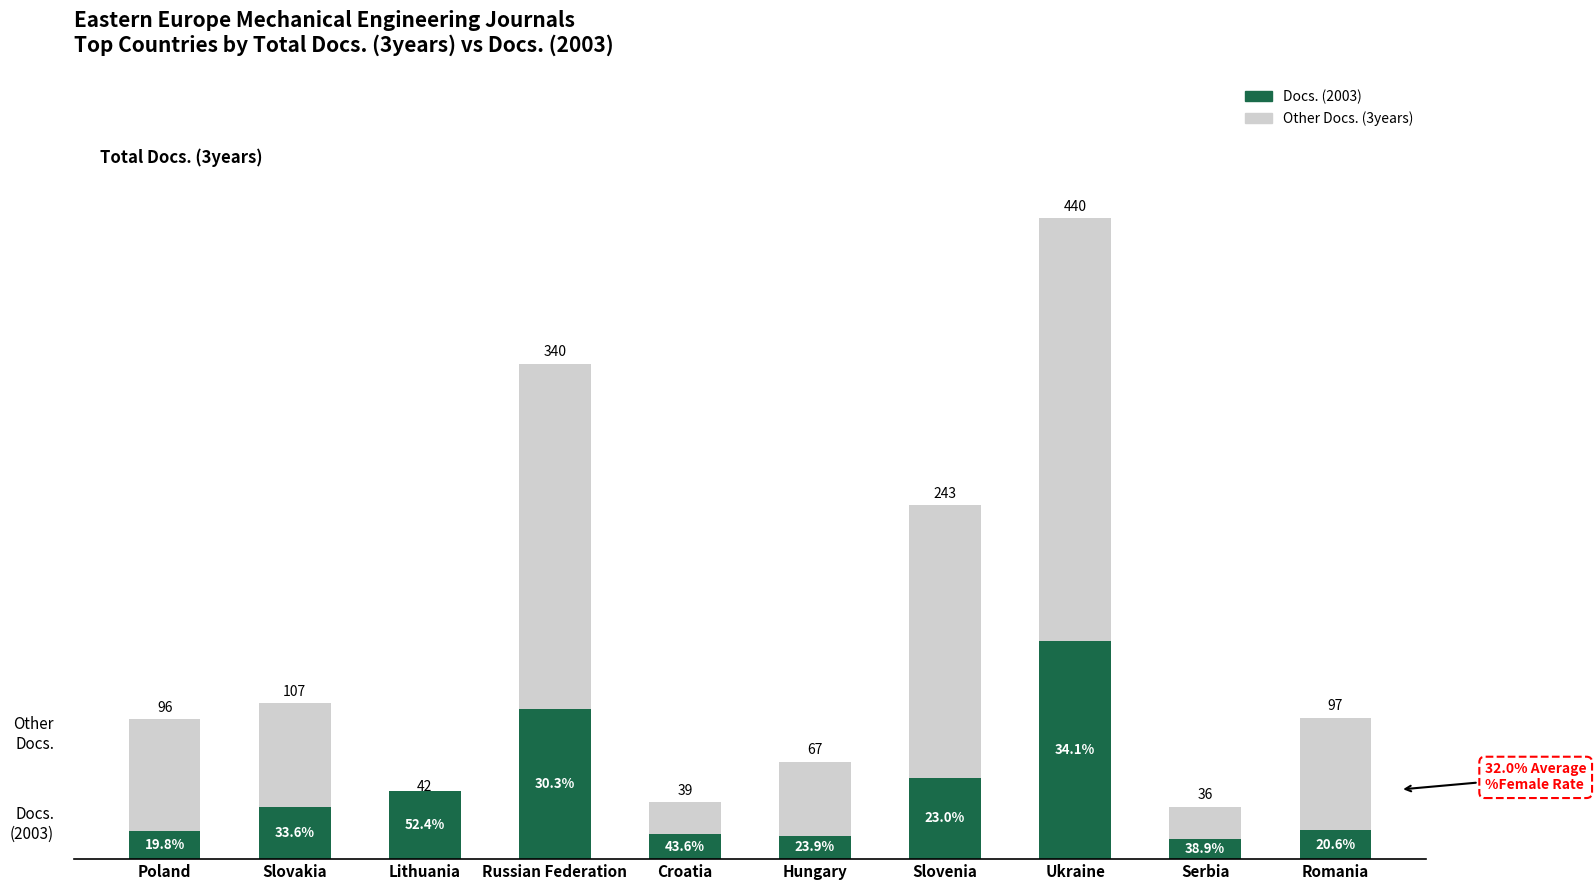

Between Slovenia and Slovakia, which is larger?

Slovenia